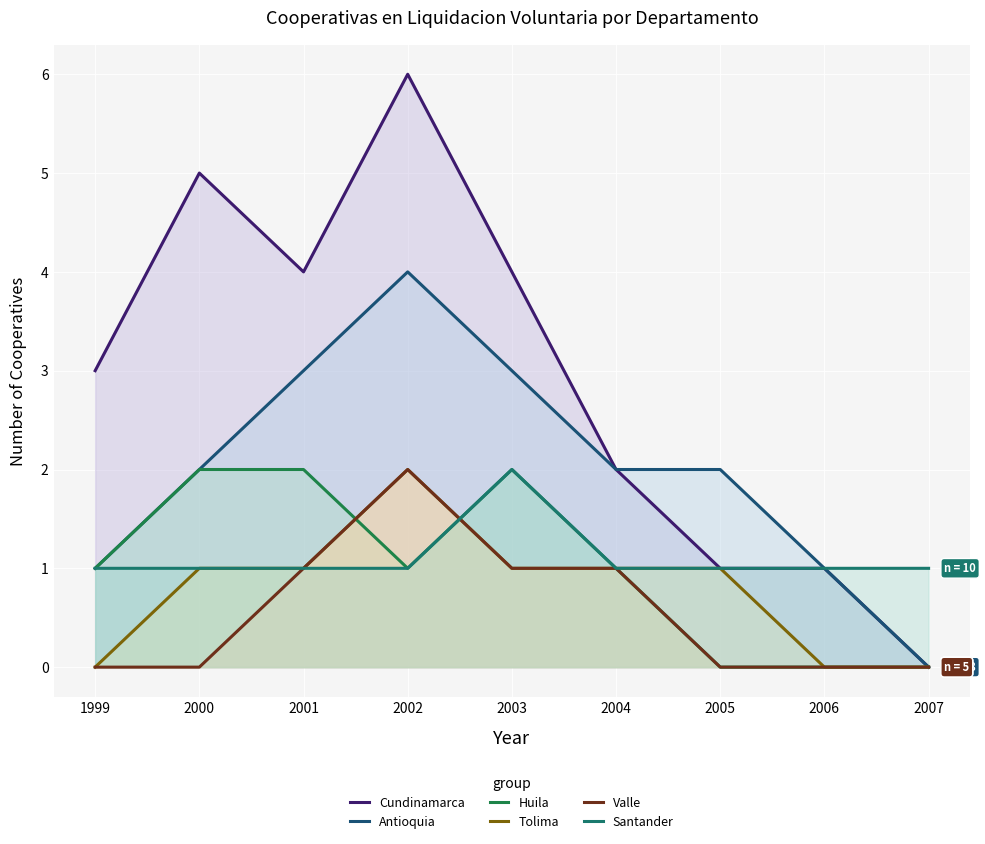

Which series has the widest spread of values?

Cundinamarca